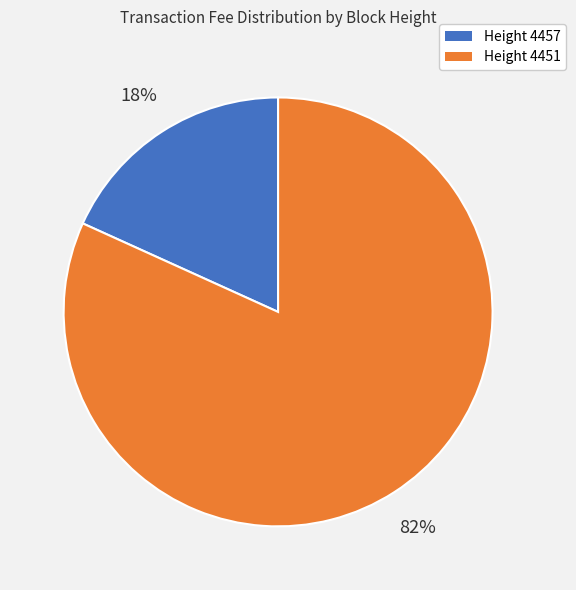

Which slice is the smallest?

Height 4457